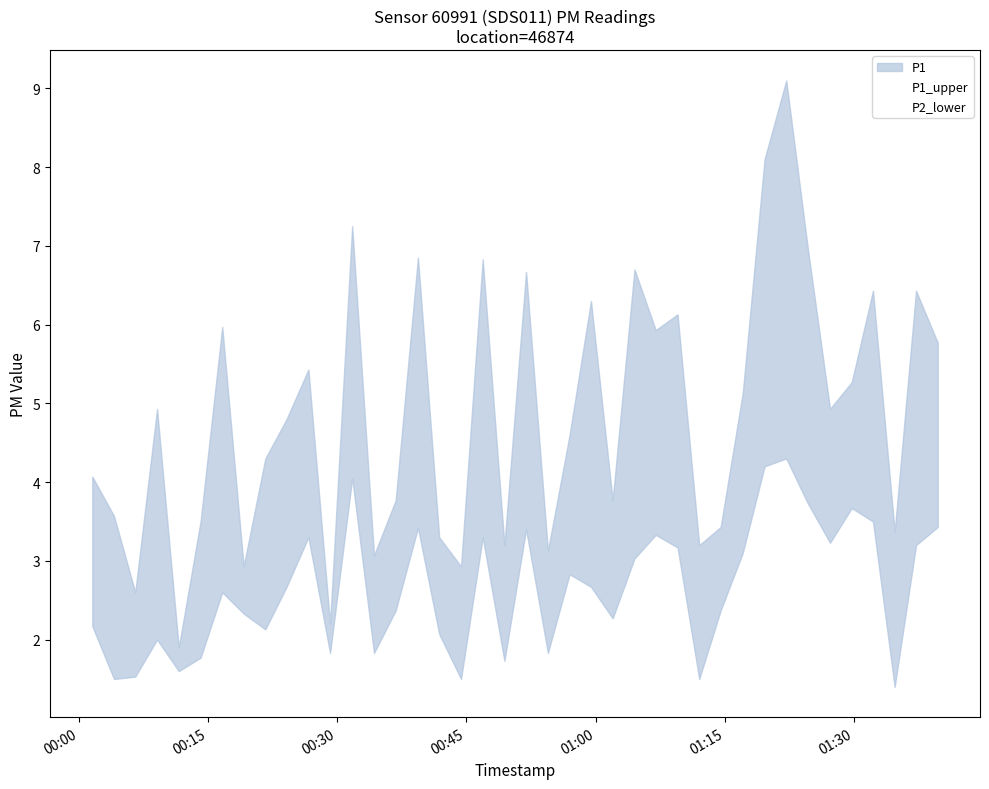

True or false: P2_lower and P1_upper cross at least once.

False